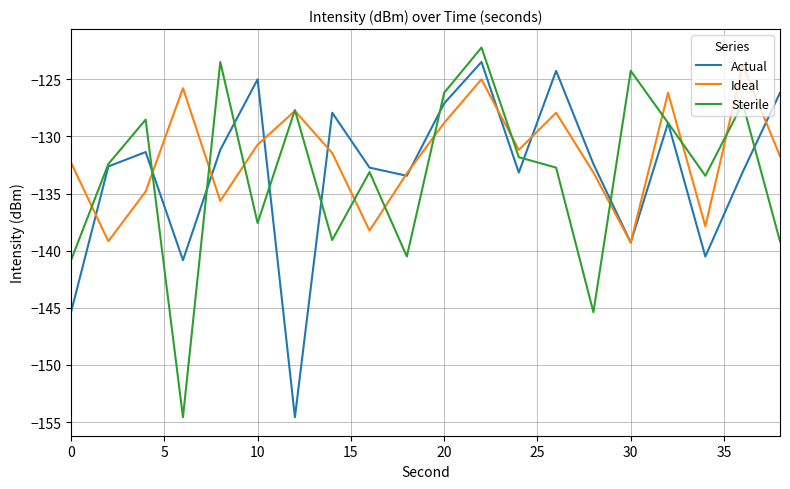

What is the smallest value displayed?

-154.6